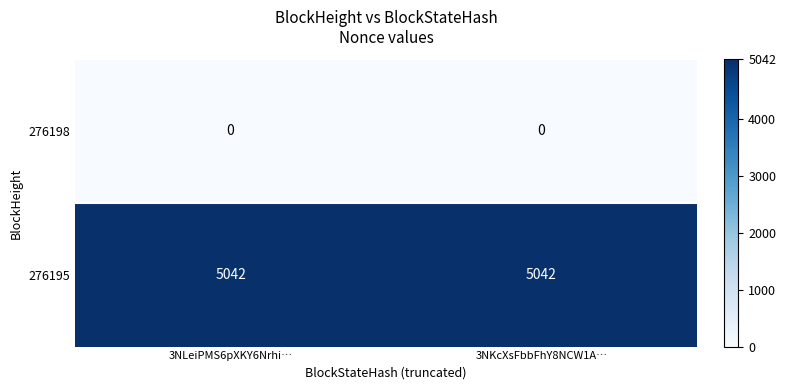

Reading right to left, extract all data points from this chart.

276198: 0	0
276195: 5042	5042